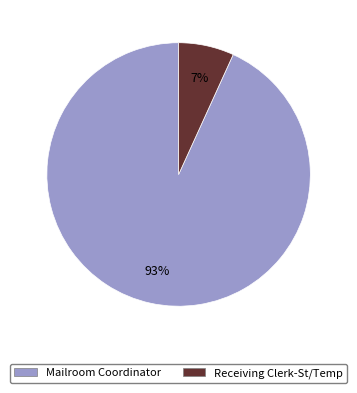

Is there a majority slice in this chart?

Yes